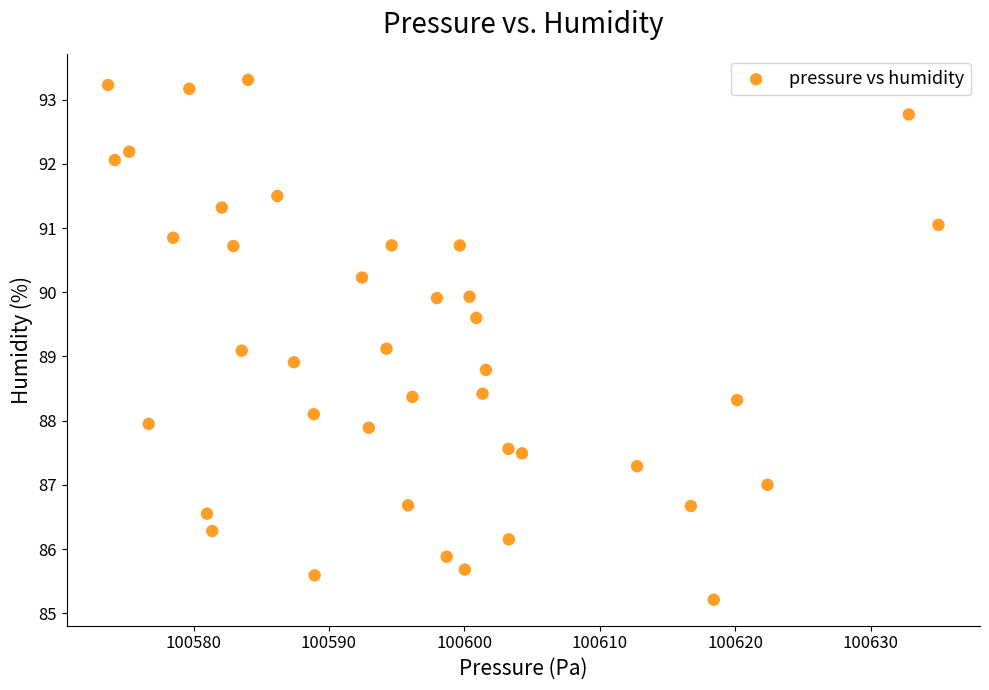

What is the range of Y values (max minus min)?

8.1